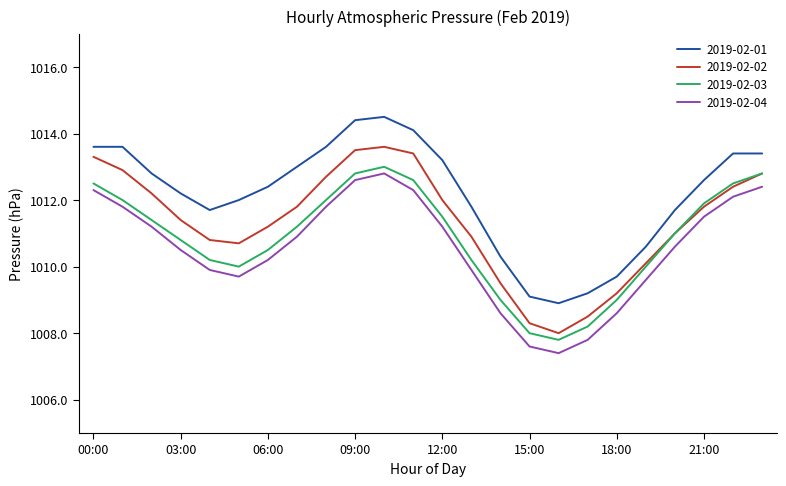

What is the highest value of the 2019-02-01 series?

1014.5